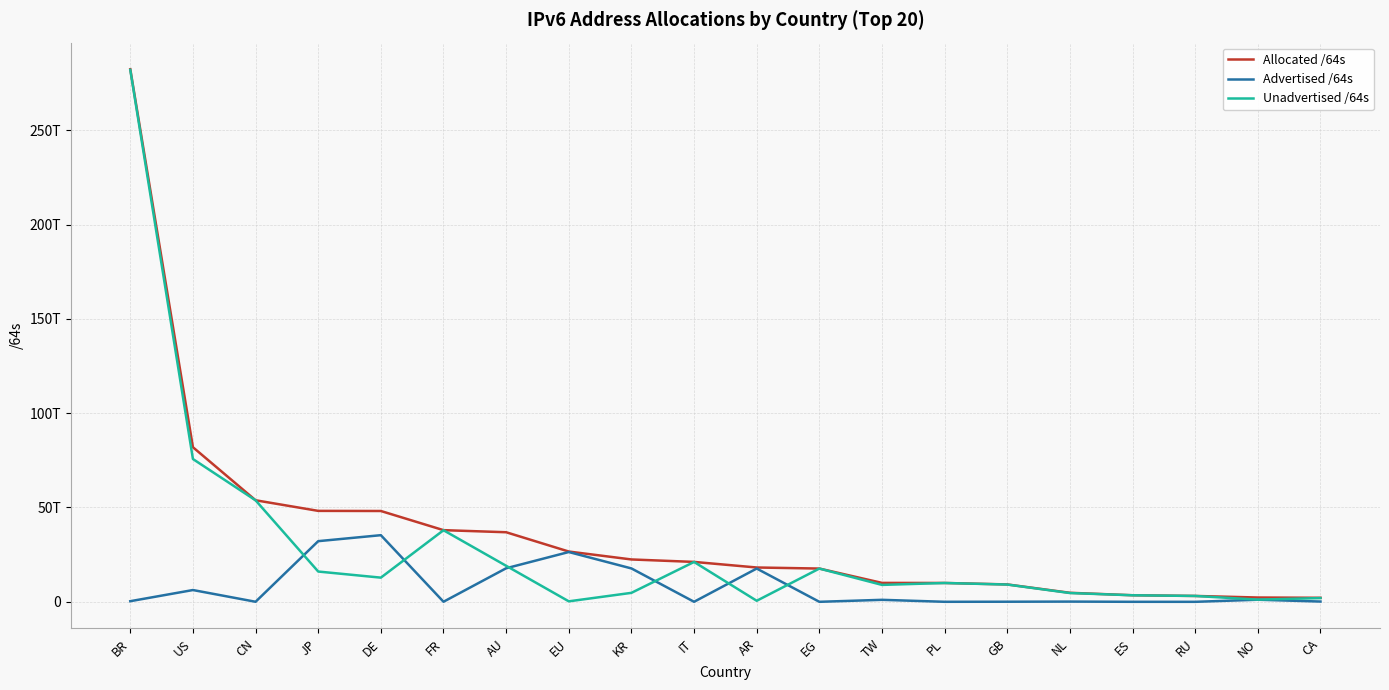

Is this an area chart (filled region under the line)?

No